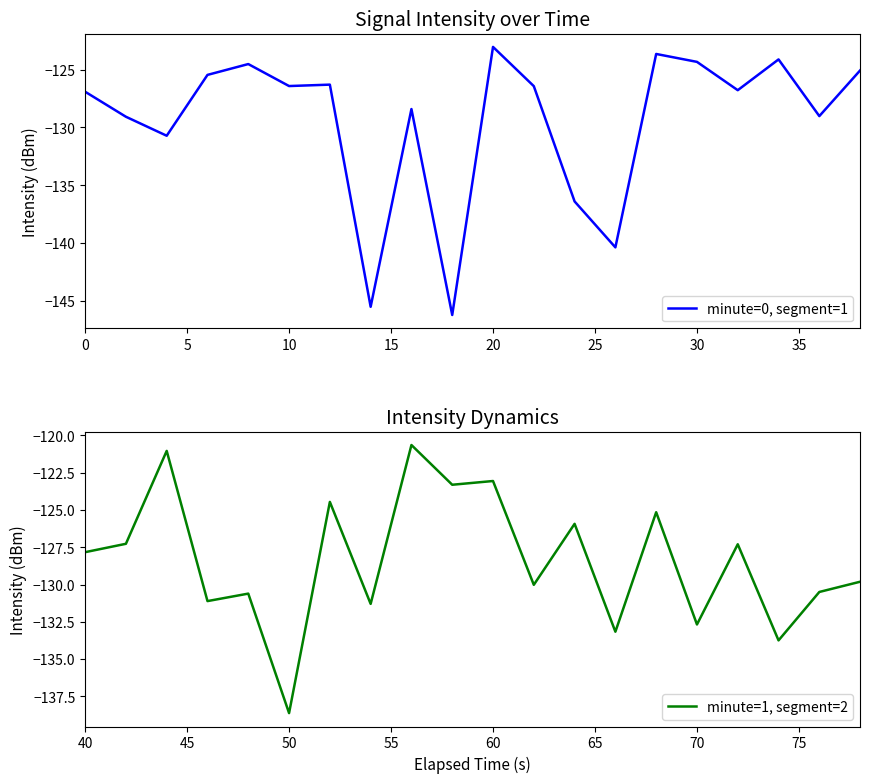

How many values in the minute=1, segment=2 series exceed -127?

7